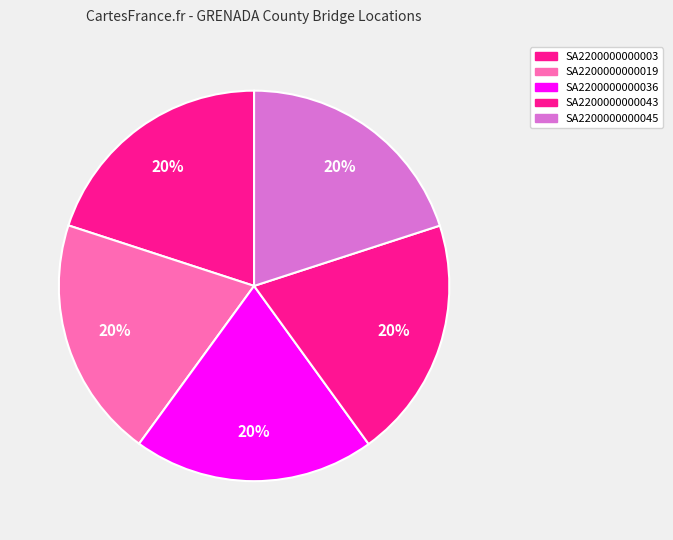

Is there a majority slice in this chart?

No